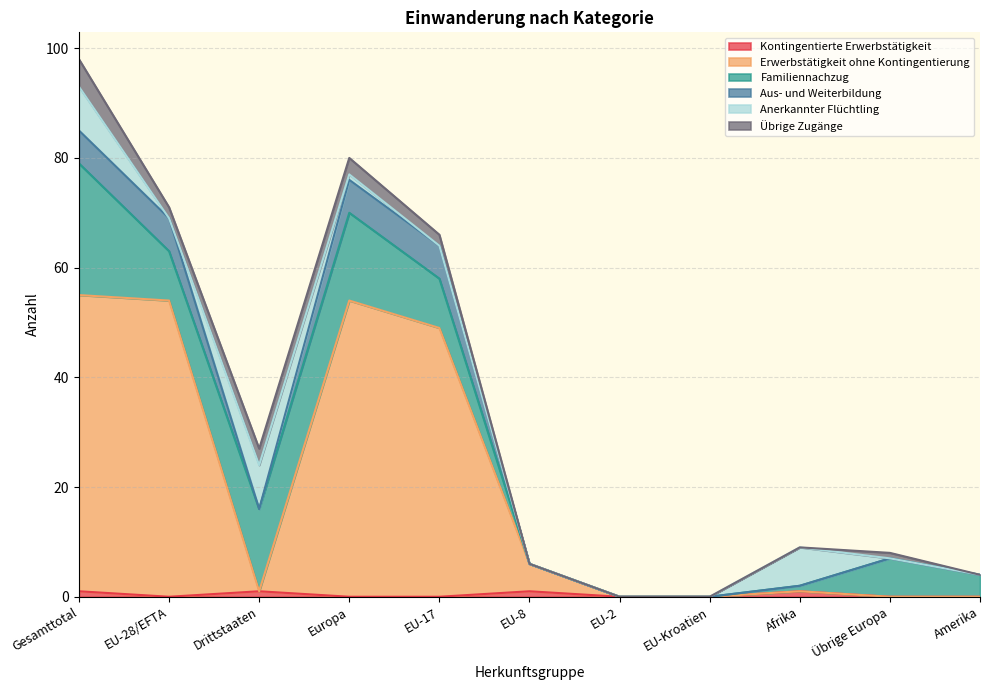

At which category is the sum across all series the highest?

Gesamttotal